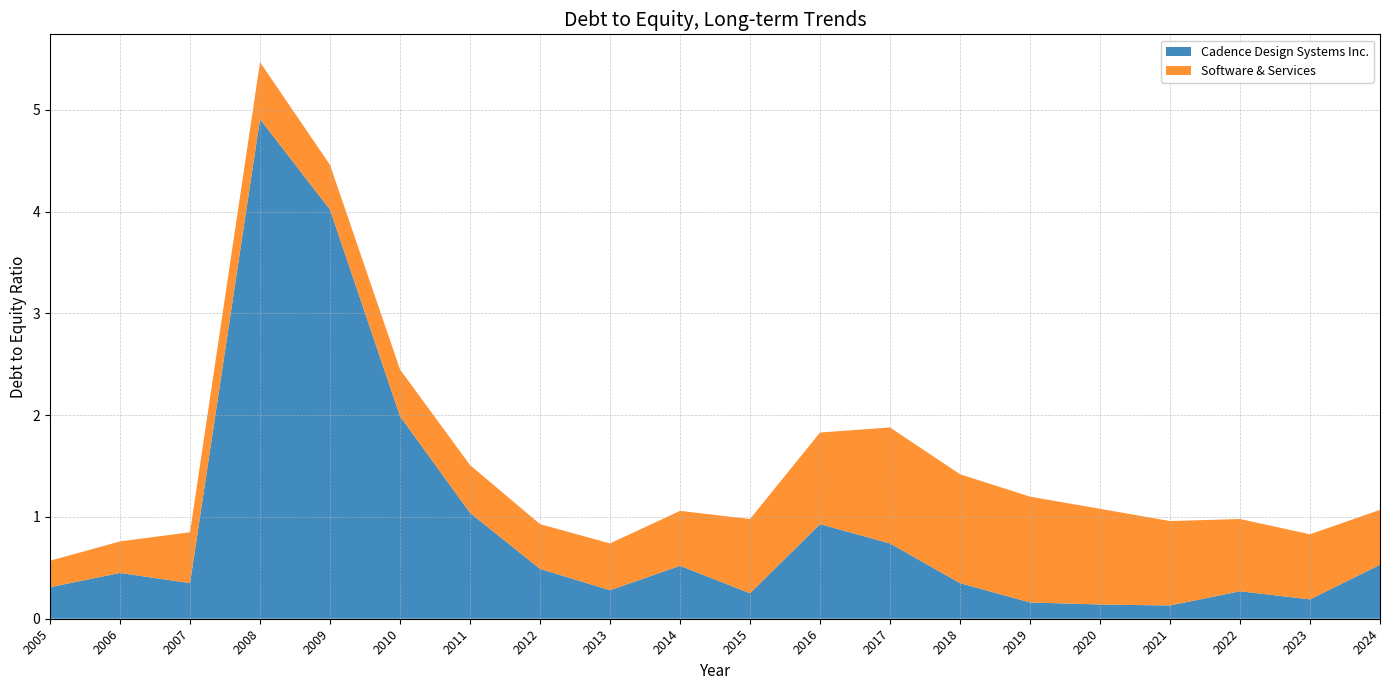

Reading left to right, extract all data points from this chart.

Cadence Design Systems Inc.: 2005=0.3	2006=0.5	2007=0.3	2008=4.9	2009=4.0	2010=2.0	2011=1.0	2012=0.5	2013=0.3	2014=0.5	2015=0.2	2016=0.9	2017=0.7	2018=0.3	2019=0.2	2020=0.1	2021=0.1	2022=0.3	2023=0.2	2024=0.5
Software & Services: 2005=0.3	2006=0.3	2007=0.5	2008=0.6	2009=0.4	2010=0.5	2011=0.5	2012=0.4	2013=0.5	2014=0.5	2015=0.7	2016=0.9	2017=1.1	2018=1.1	2019=1.0	2020=0.9	2021=0.8	2022=0.7	2023=0.6	2024=0.5